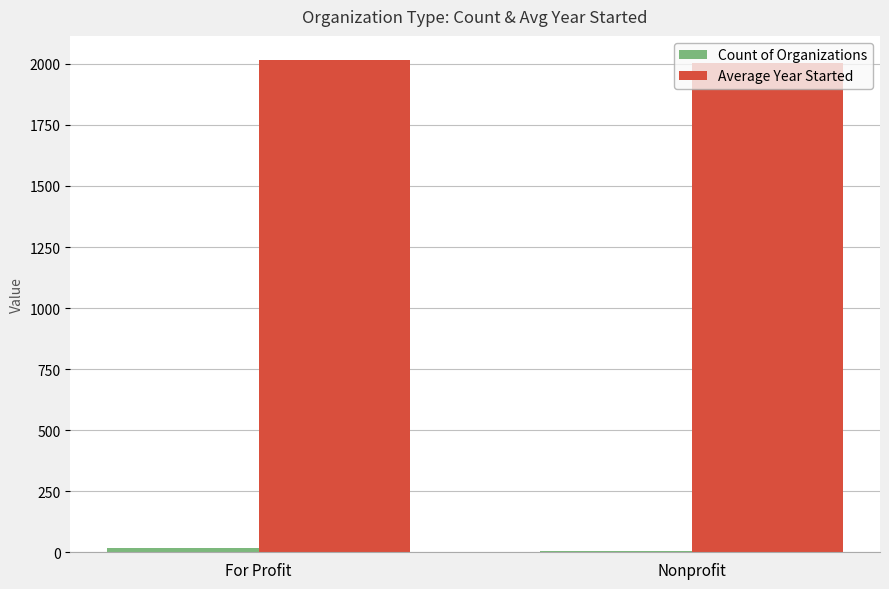

True or false: Average Year Started has a value of 3299 at Nonprofit.

False